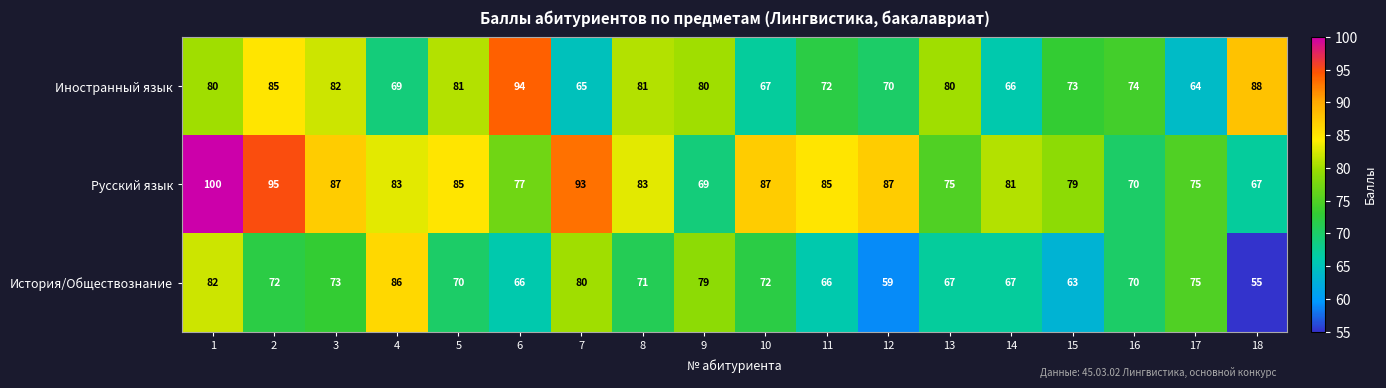

Which series has the largest total across all categories?

Русский язык